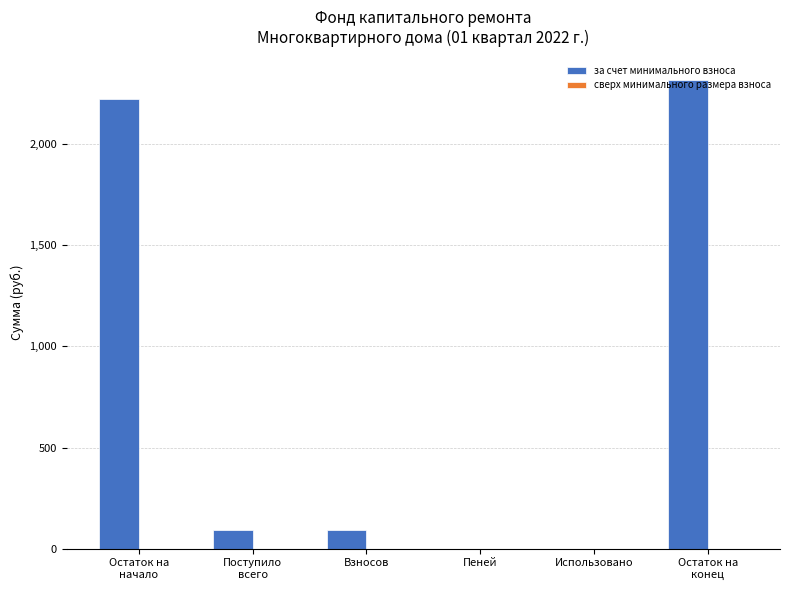

What is the greatest value displayed?

2317.2